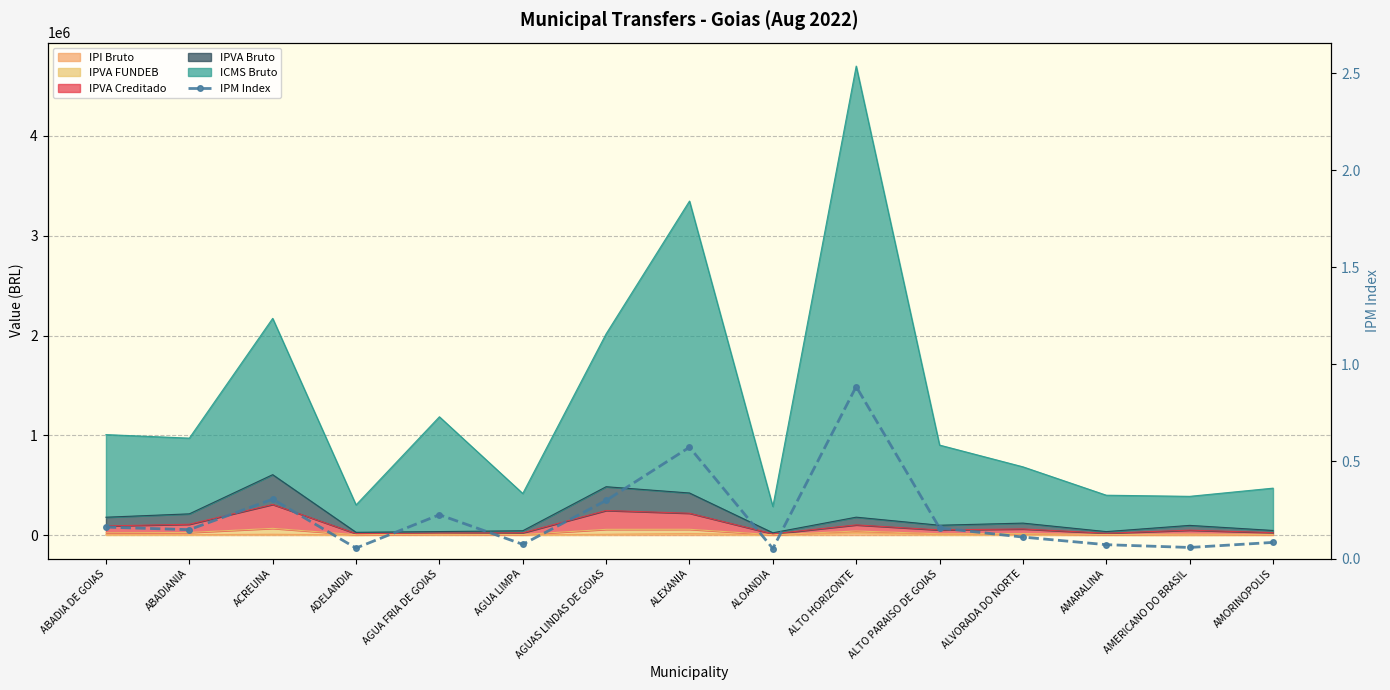

Is it true that the value at ALTO PARAISO DE GOIAS is 0.2?

True